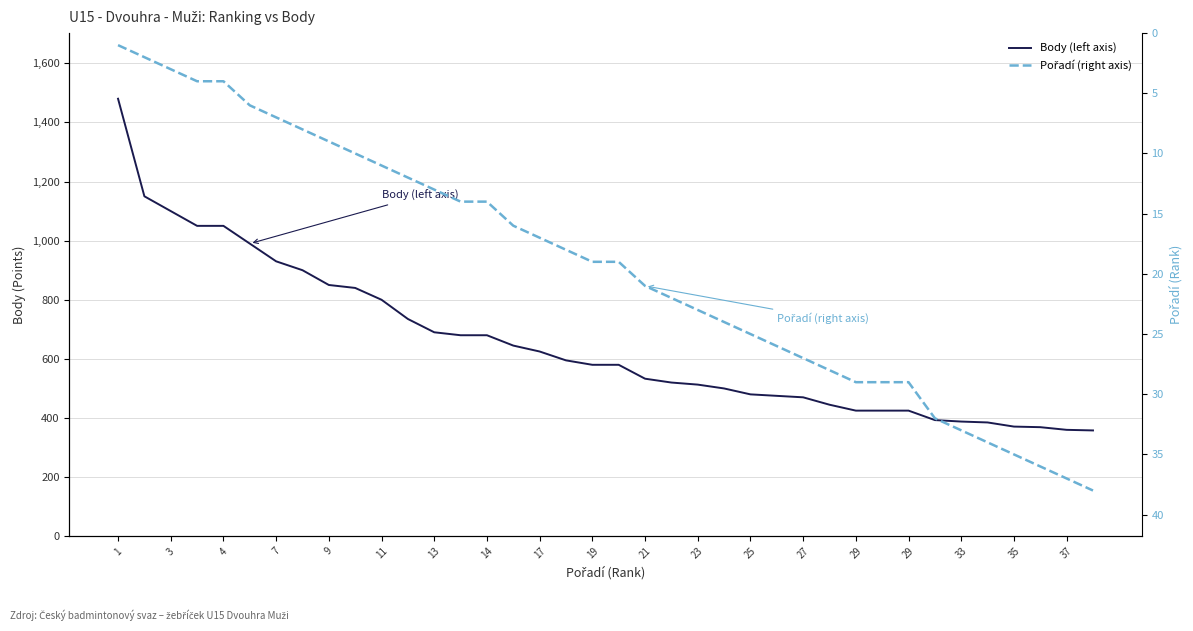

True or false: Pořadí (right axis) and Body (left axis) intersect in this chart.

False